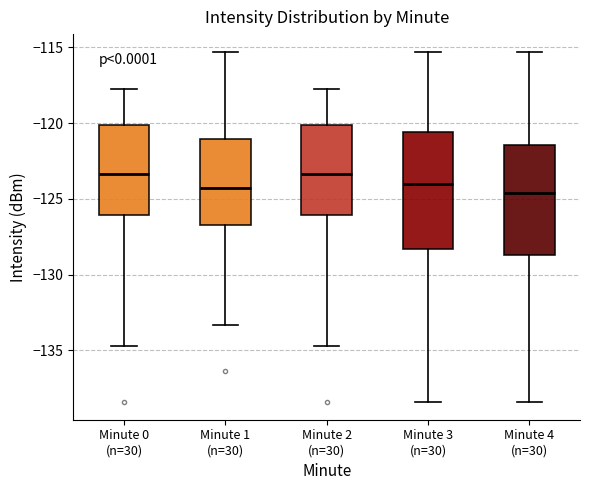

Reading left to right, transcribe this box plot: for each box, give where its median line is, the range the box spans, and where its two whiskers end, as read against the y-axis. The values are not printed on the chart, so give them approximately, as read against the axis.

Minute 0 (n=30): median -123.5, box -126.0 to -120.0, whiskers -134.5 to -117.5
Minute 1 (n=30): median -124.5, box -126.5 to -121.0, whiskers -133.5 to -115.5
Minute 2 (n=30): median -123.5, box -126.0 to -120.0, whiskers -134.5 to -117.5
Minute 3 (n=30): median -124.0, box -128.5 to -120.5, whiskers -138.5 to -115.5
Minute 4 (n=30): median -124.5, box -128.5 to -121.5, whiskers -138.5 to -115.5